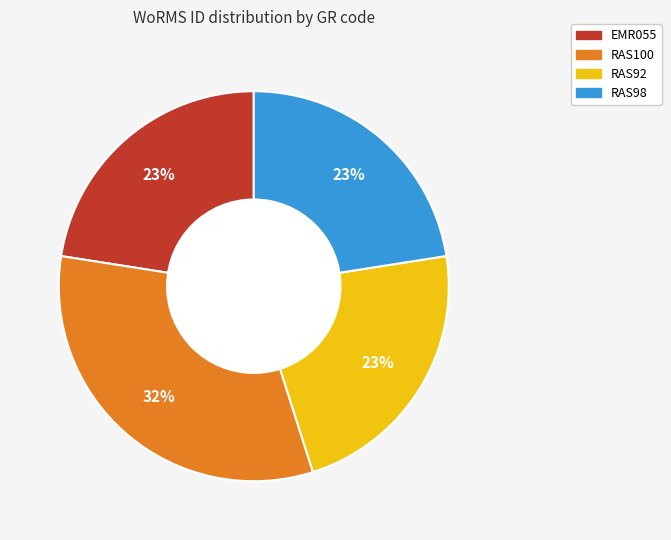

To the nearest percent, what is the average slice percentage?

25%